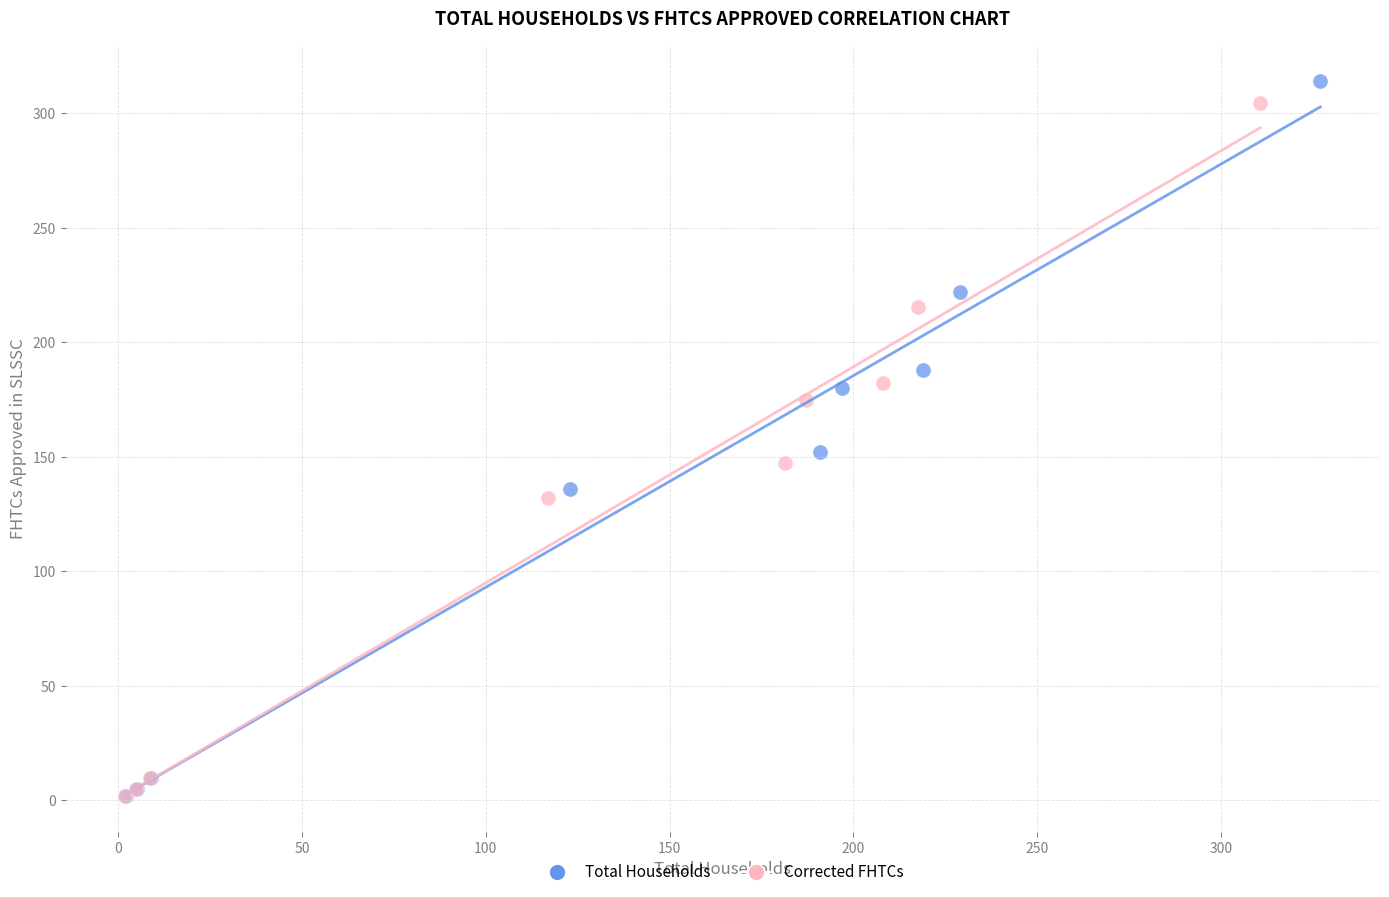

Which series has the largest Y range (max minus min)?

Total Households